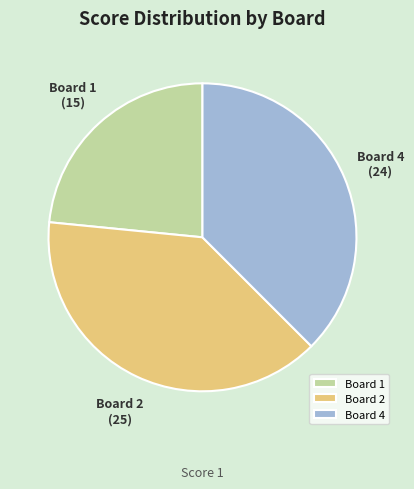

Which has a higher value, Board 4 or Board 1?

Board 4